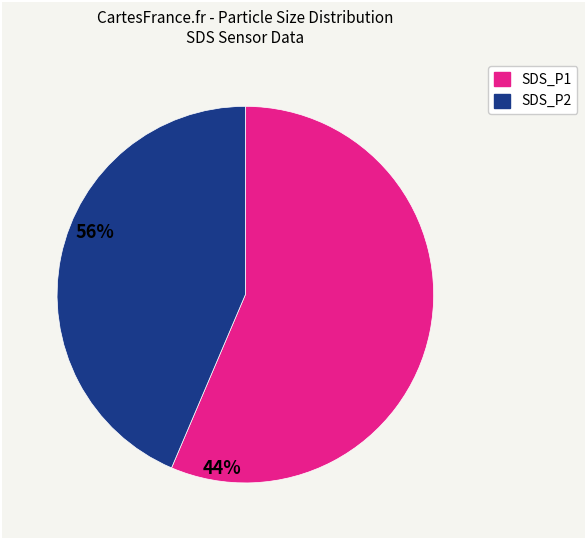

Do SDS_P1 and SDS_P2 together represent more than half of the pie?

Yes